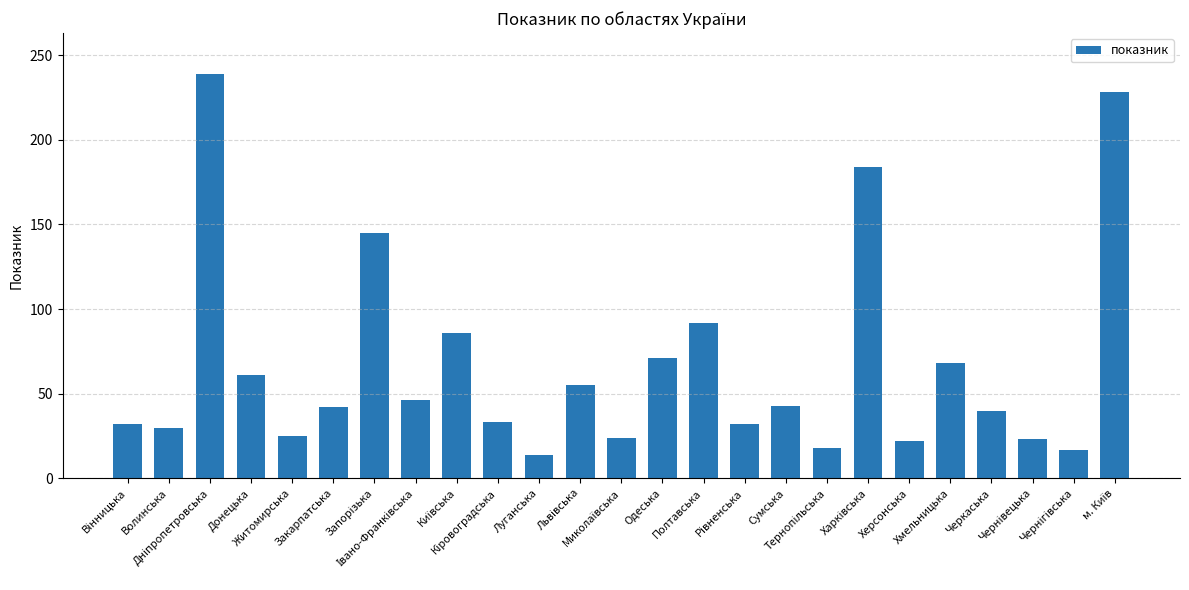

What is the minimum value shown in the chart?

14